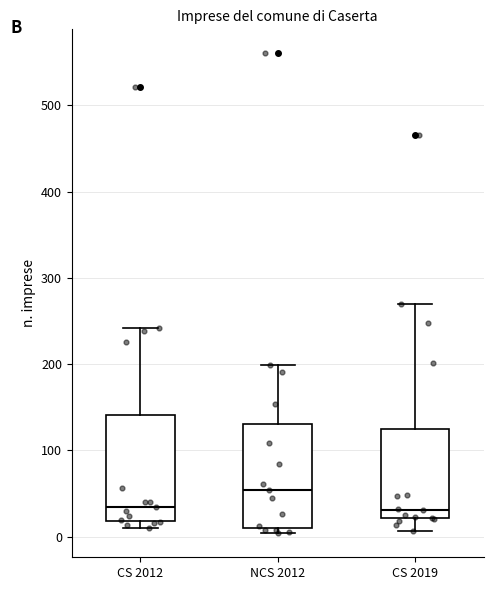

Where does the median line of the box for CS 2012 sit on the y-axis? The values are not printed on the chart, so give them approximately, as read against the axis.

30